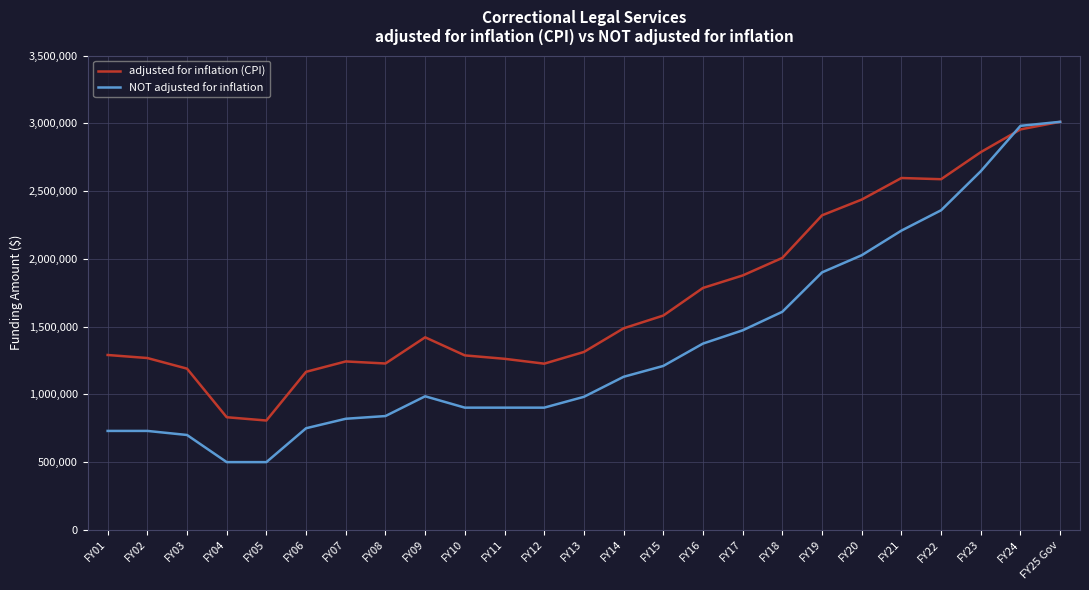

What is the minimum value for NOT adjusted for inflation?

500000